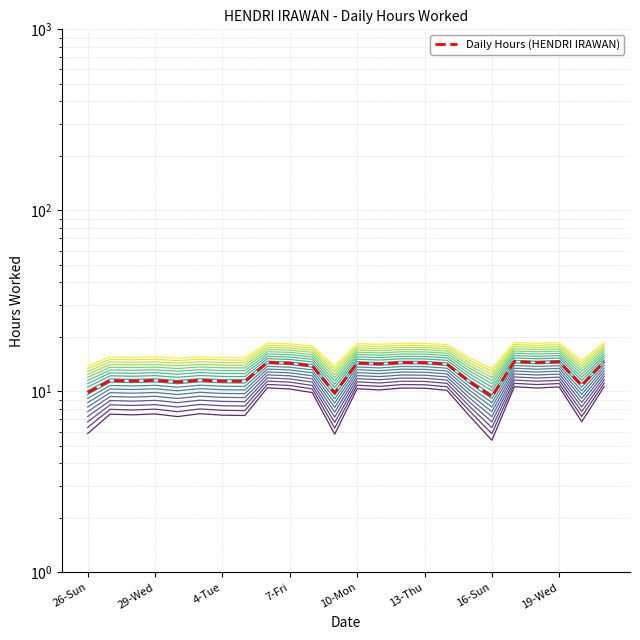

Rank the categories by value from highest to lowest.

23, 19, 21, 8, 14, 20, 15, 12, 9, 13, 16, 10, 13-Thu, 7-Fri, 29-Wed, 4-Tue, 16-Sun, 19-Wed, 17, 10-Mon, 22, 26-Sun, 11, 18